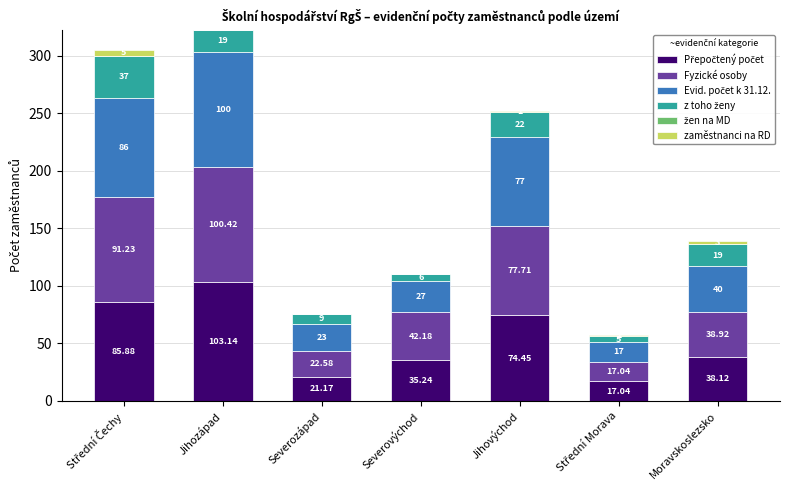

At which category is the sum across all series the highest?

Jihozápad